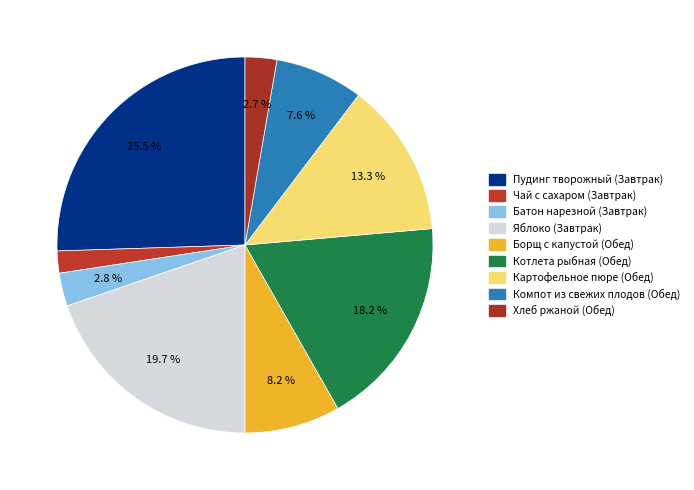

How many segments does this pie chart have?

9